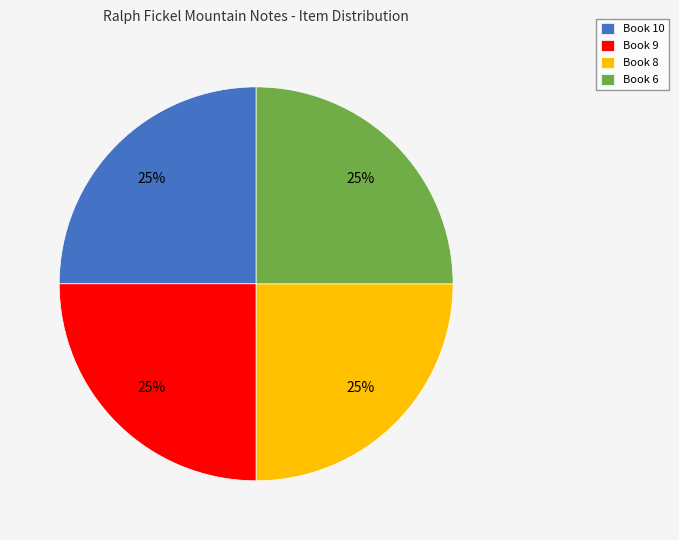

True or false: Book 10 accounts for 36% of the total.

False